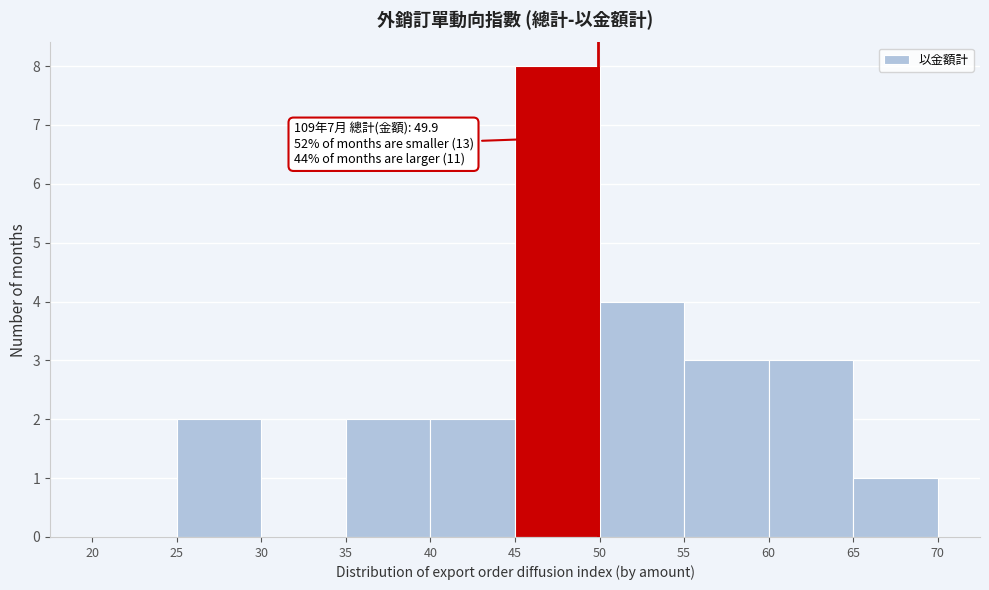

Which range on the x-axis has the tallest bar?

45 to 50